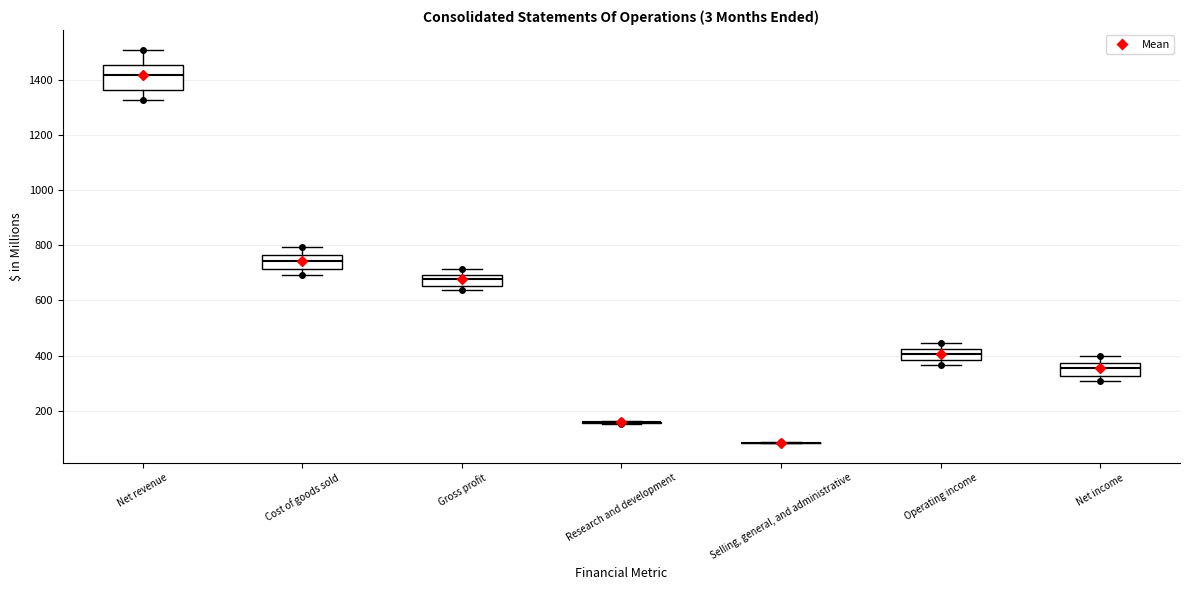

Reading left to right, transcribe this box plot: for each box, give where its median line is, the range the box spans, and where its two whiskers end, as read against the y-axis. The values are not printed on the chart, so give them approximately, as read against the axis.

Net revenue: median 1420, box 1360 to 1460, whiskers 1320 to 1520
Cost of goods sold: median 740, box 720 to 760, whiskers 700 to 800
Gross profit: median 680, box 660 to 700, whiskers 640 to 720
Research and development: box collapsed to a line at 160, whiskers 160 to 160
Selling, general, and administrative: box collapsed to a line at 80, whiskers 80 to 80
Operating income: median 400, box 380 to 420, whiskers 360 to 440
Net income: median 360, box 320 to 380, whiskers 300 to 400